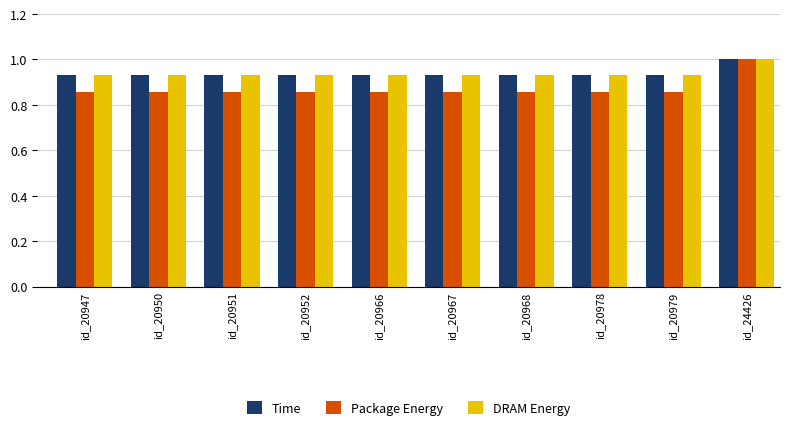

At which category does the chart reach its peak across all series?

id_24426